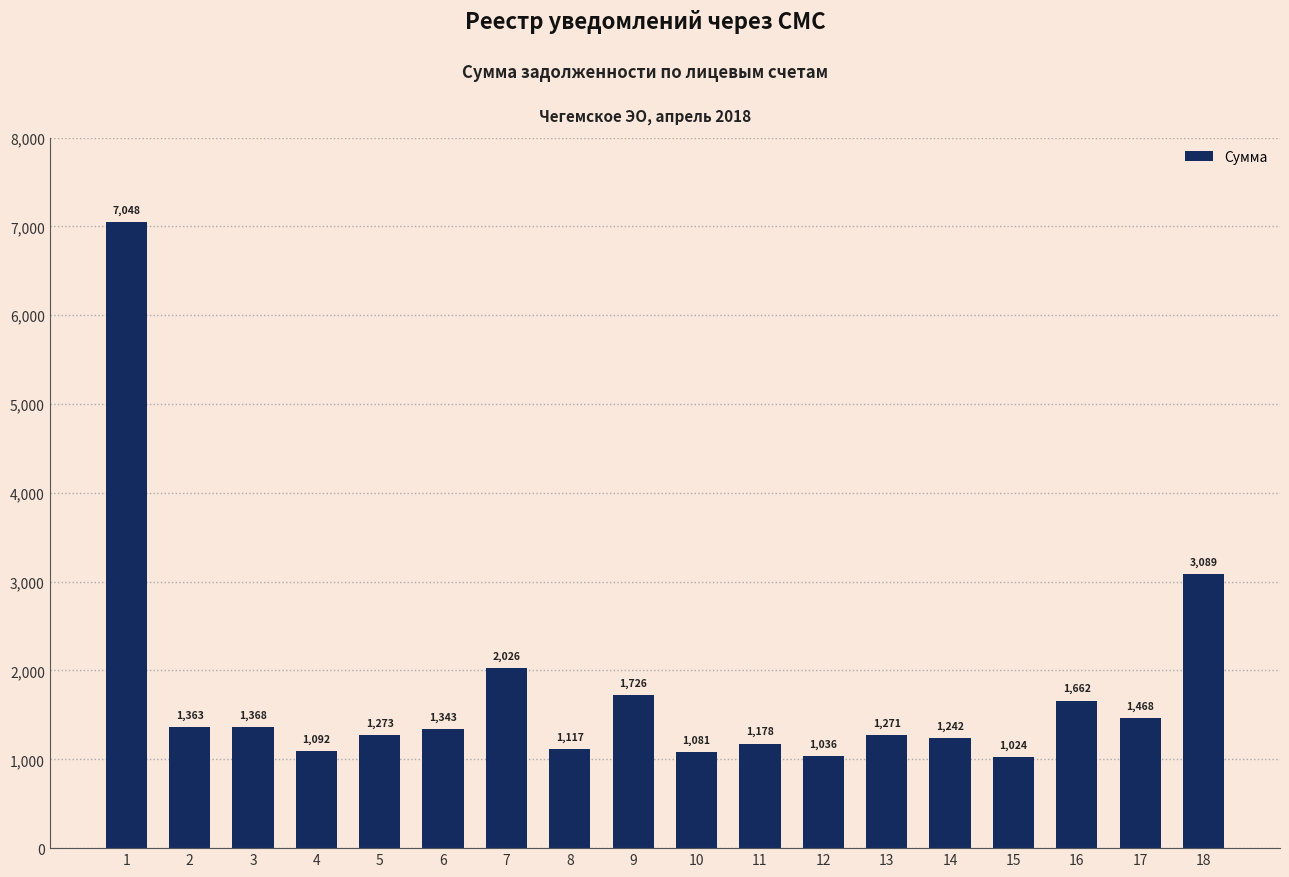

True or false: the data shows 423.6 at 4.

False